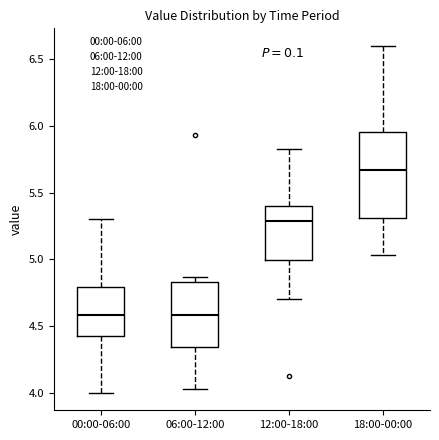

Where does the median line of the box for 06:00-12:00 sit on the y-axis? The values are not printed on the chart, so give them approximately, as read against the axis.

4.60